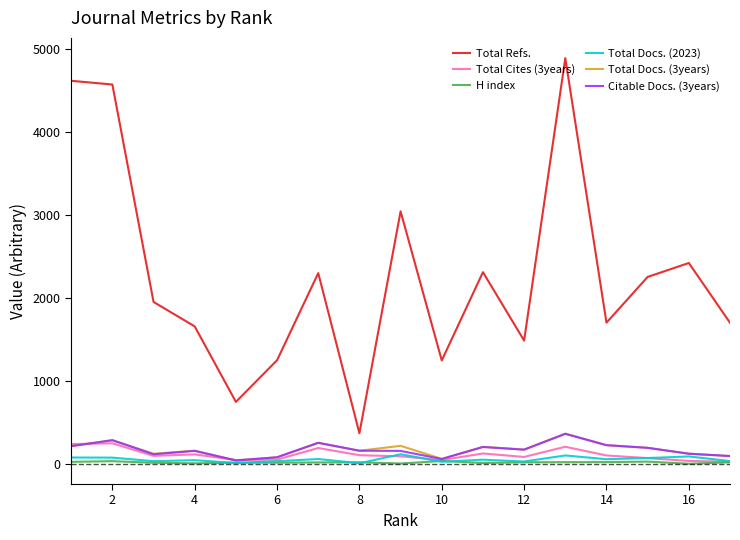

Which series has the largest total across all categories?

Total Refs.